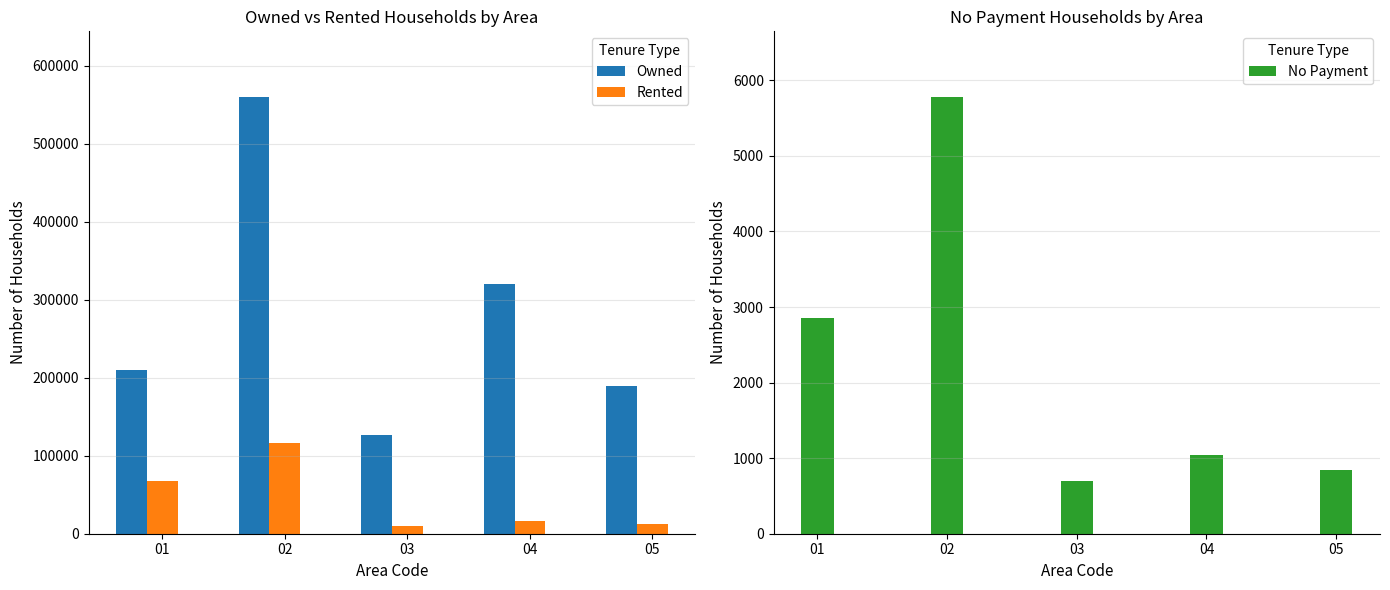

Reading left to right, transcribe all the data shown in this chart.

Owned: 209945	559971	126513	319900	188909
Rented: 67118	116568	10257	15859	12092
No Payment: 2860	5781	695	1045	844